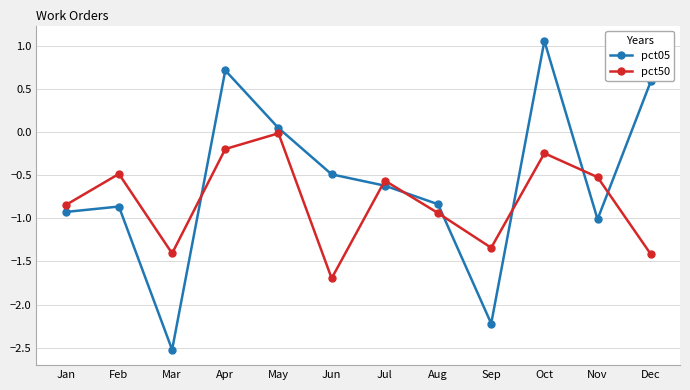

List the series in order of their peak value, highest first.

pct05, pct50